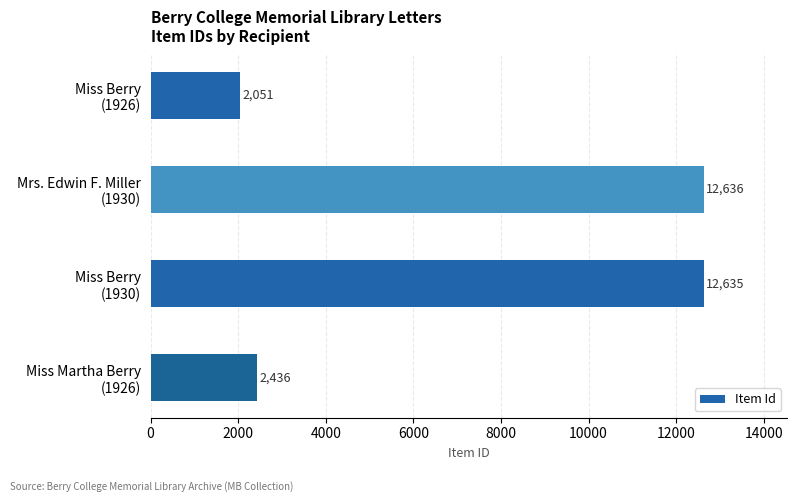

What is the difference between the maximum and minimum values?

10585